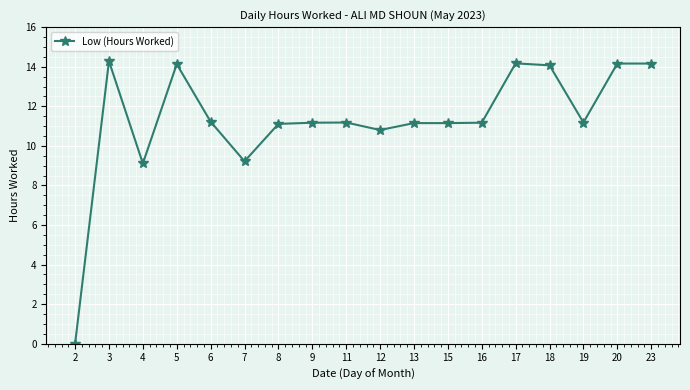

Which has a higher value, 6 or 3?

3